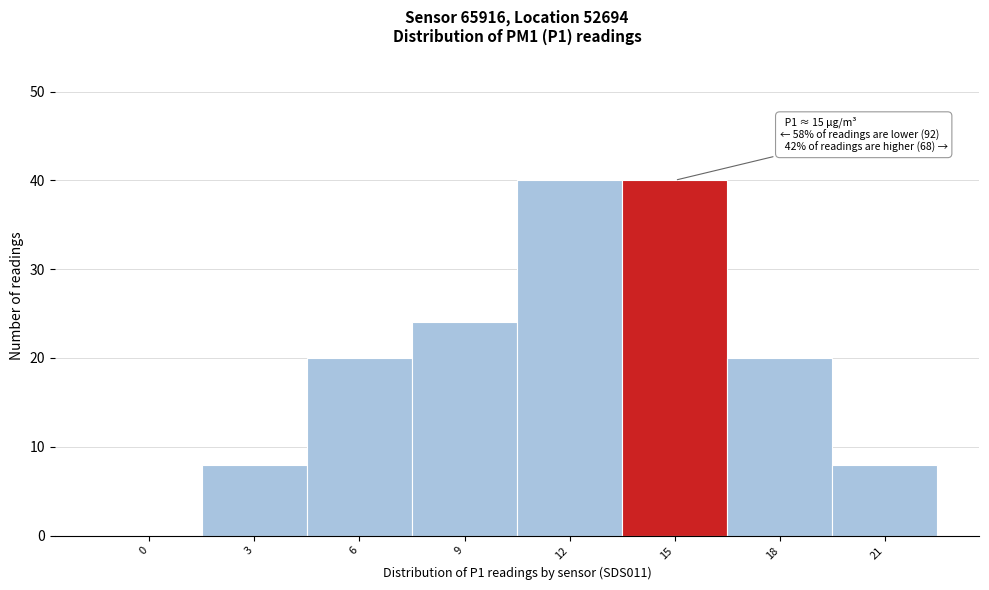

Reading left to right, transcribe all the data shown in this chart.

0=0	3=8	6=20	9=24	12=40	15=40	18=20	21=8